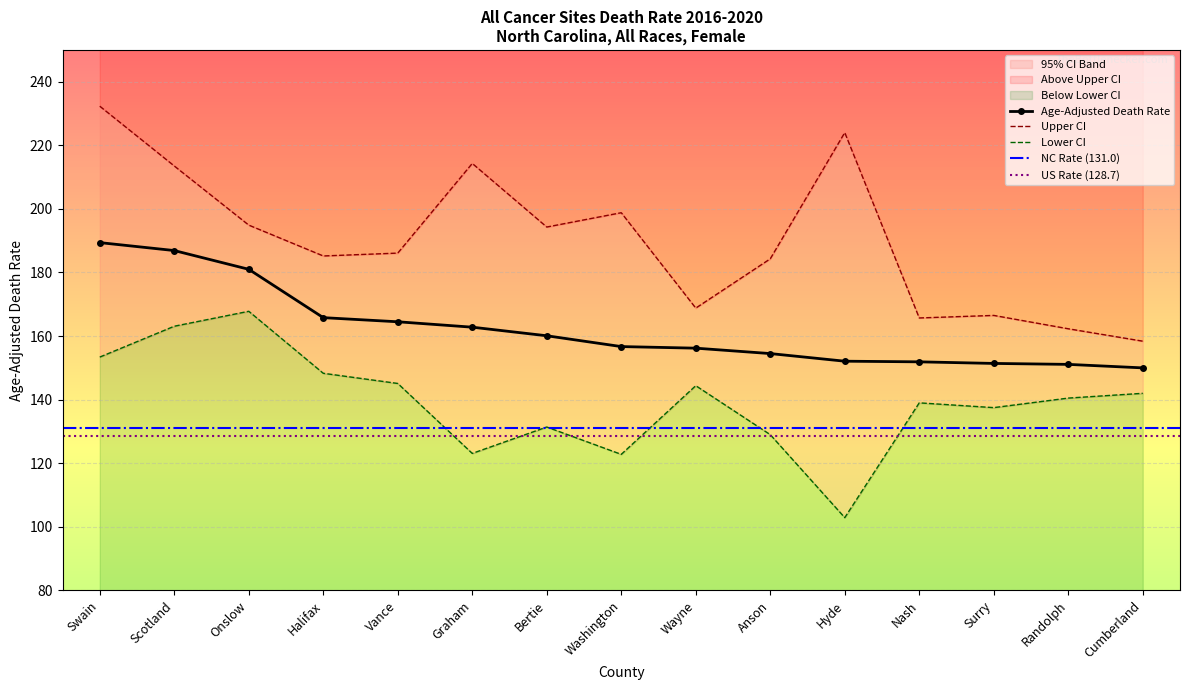

Rank the series by their average value, from lowest to highest.

Lower CI, Age-Adjusted Death Rate, Upper CI